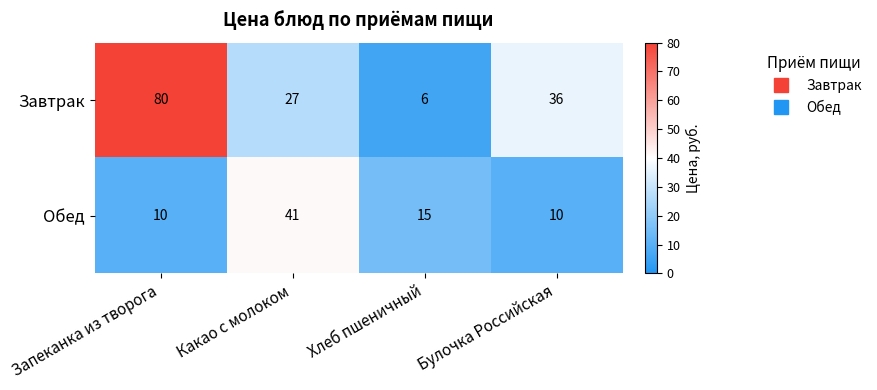

Where is Обед nearest to the value 25?

Хлеб пшеничный